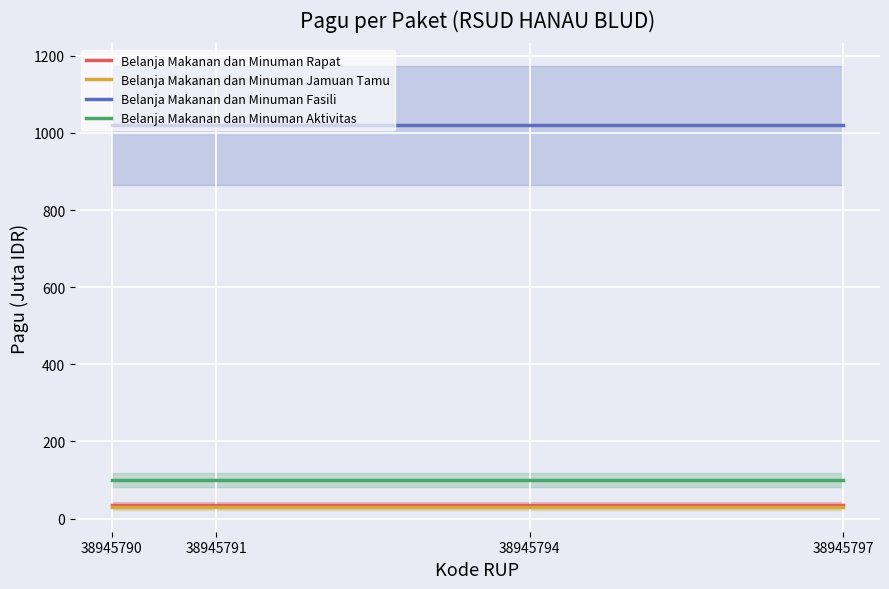

True or false: Belanja Makanan dan Minuman Jamuan Tamu and Belanja Makanan dan Minuman Rapat intersect in this chart.

False